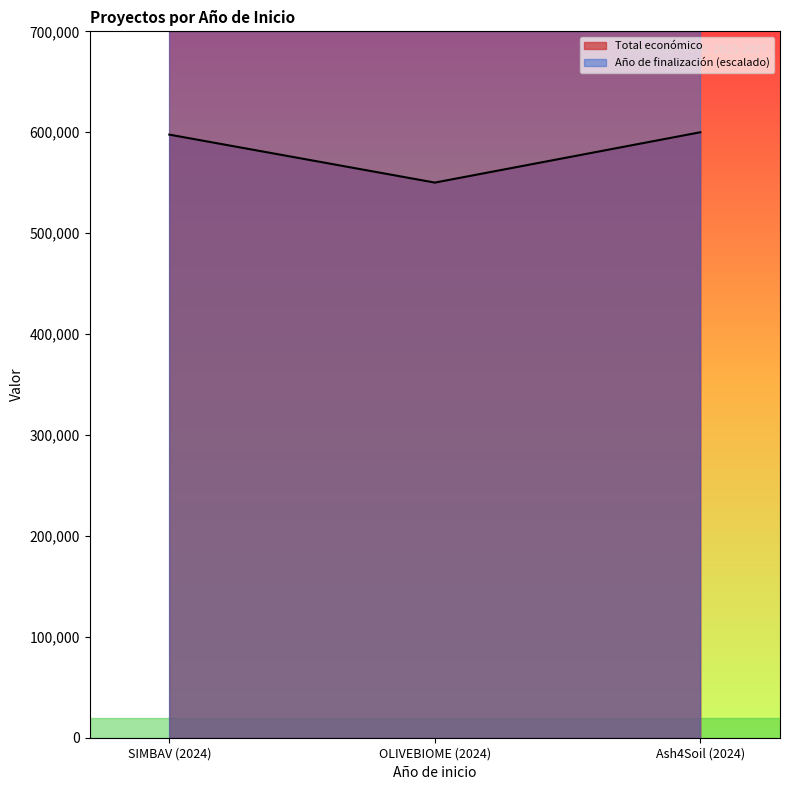

Reading right to left, list all the values displayed in this chart.

600000	550111	597651